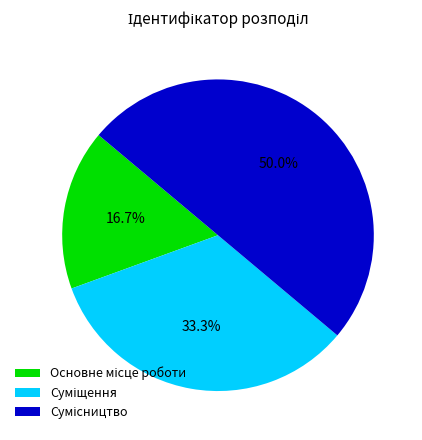

How many slices are in this pie chart?

3